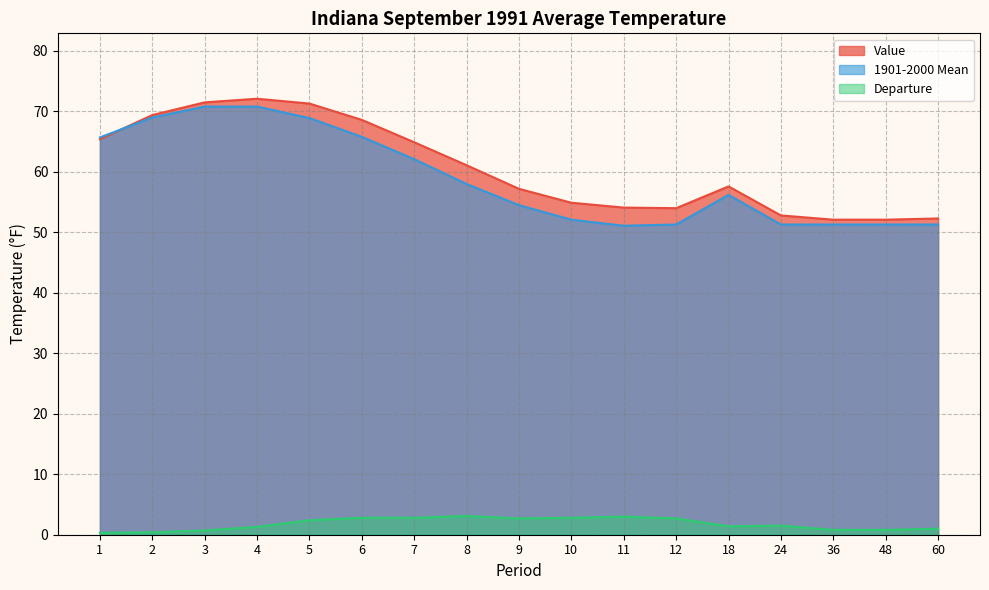

Is the value of Value at 4 greater than the value of 1901-2000 Mean at 18?

Yes